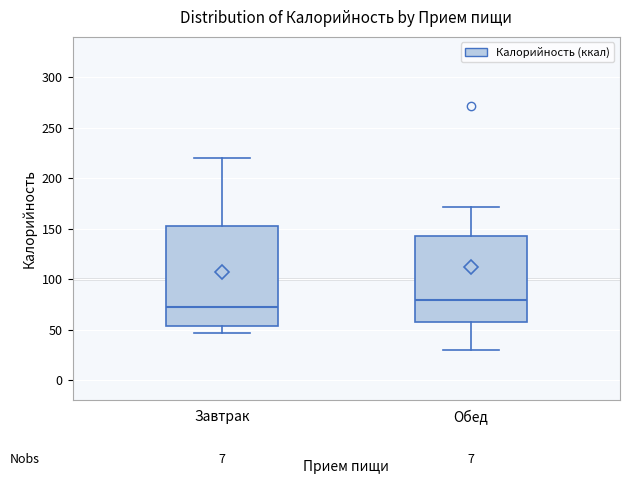

Reading left to right, transcribe this box plot: for each box, give where its median line is, the range the box spans, and where its two whiskers end, as read against the y-axis. The values are not printed on the chart, so give them approximately, as read against the axis.

Завтрак: median 75, box 55 to 155, whiskers 45 to 220
Обед: median 80, box 60 to 140, whiskers 30 to 170